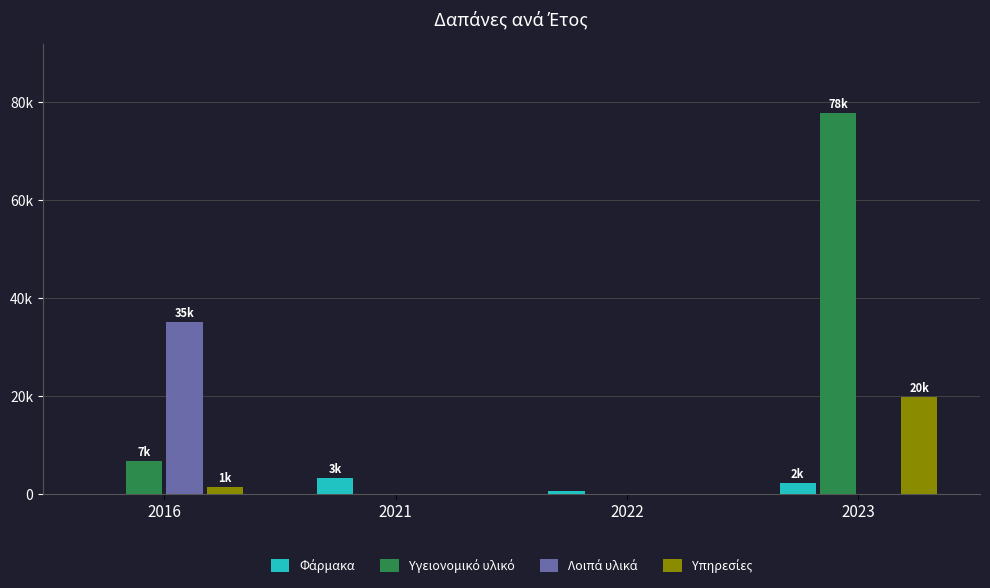

Is the value of Λοιπά υλικά at 2022 greater than the value of Φάρμακα at 2023?

No